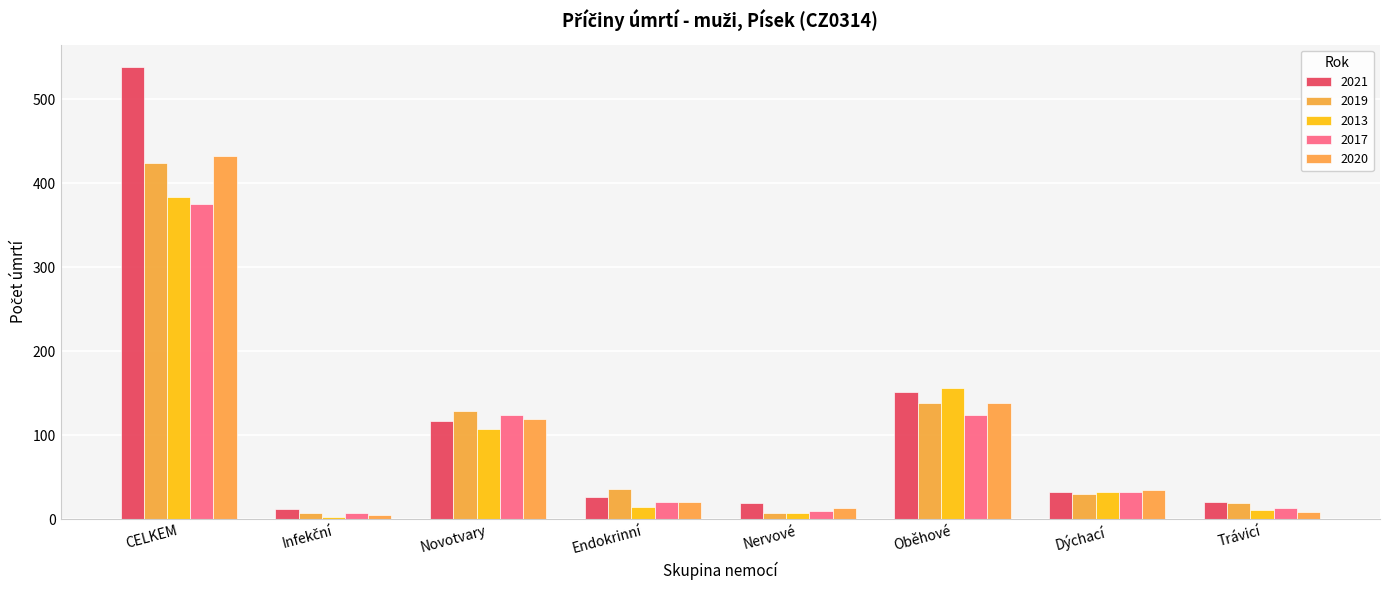

How many values in the 2013 series are below 33?

4